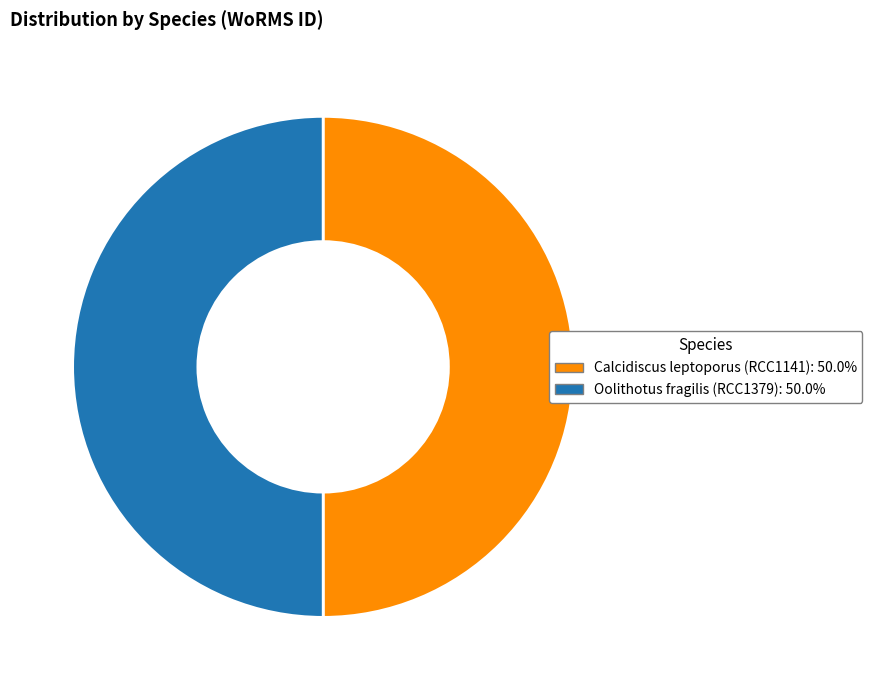

Approximately how many times larger is the value at Calcidiscus leptoporus compared to Oolithotus fragilis?

1.0